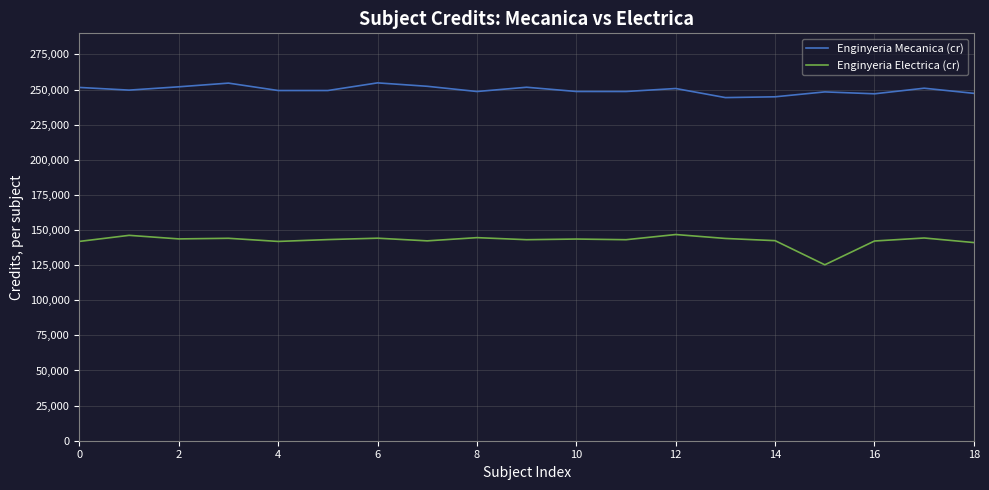

What is the difference between the maximum and minimum values in the Enginyeria Mecanica (cr) series?

10477.5